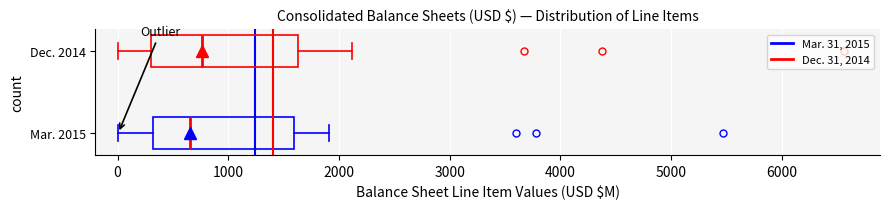

Where is the right edge of the box for Dec. 2014 on the x-axis? The values are not printed on the chart, so give them approximately, as read against the axis.

1600